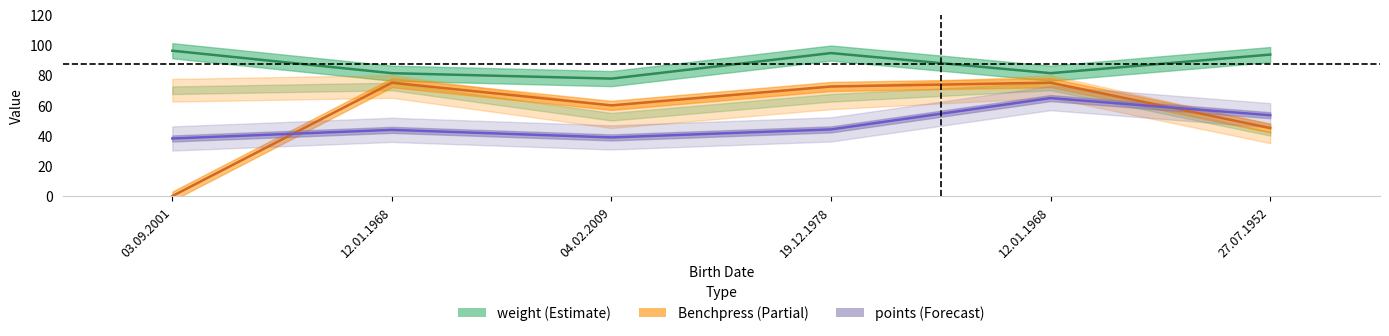

Is it true that Benchpress 3 equals 107.0 at 19.12.1978?

False